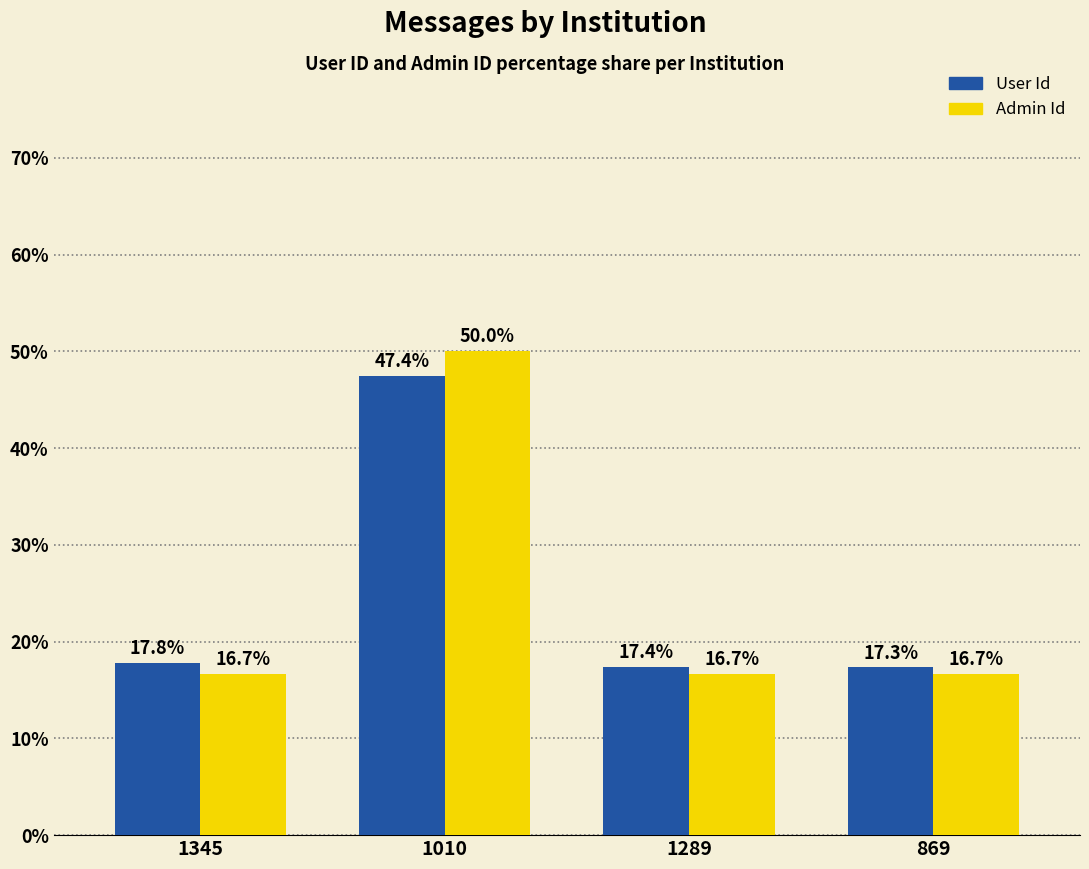

True or false: User Id has a value of 17.3 at 869.

True